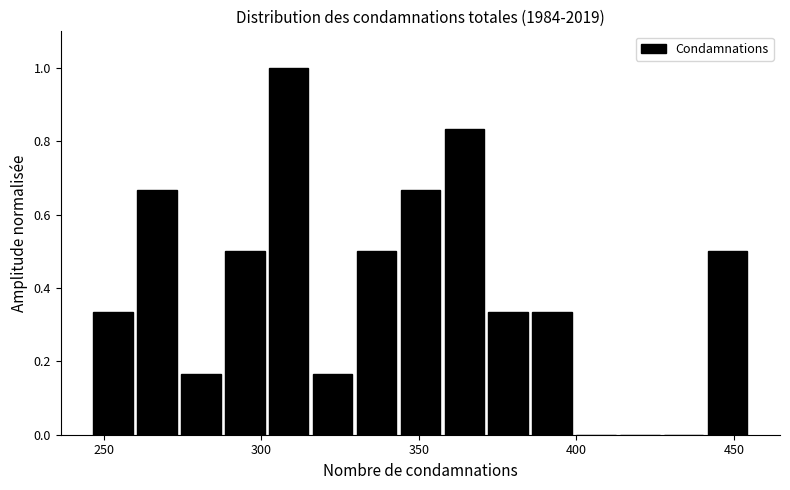

Around what value on the x-axis is the tallest bar? Give the approximate position of its centre, as read against the axis.

310